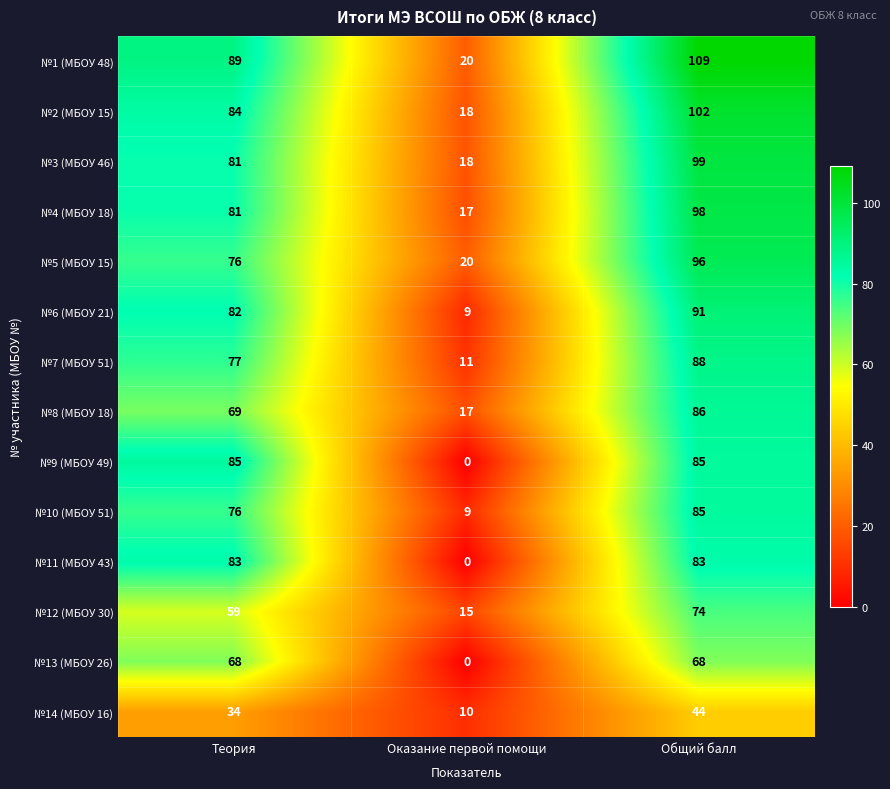

Which series has the largest total across all categories?

№1 (МБОУ 48)